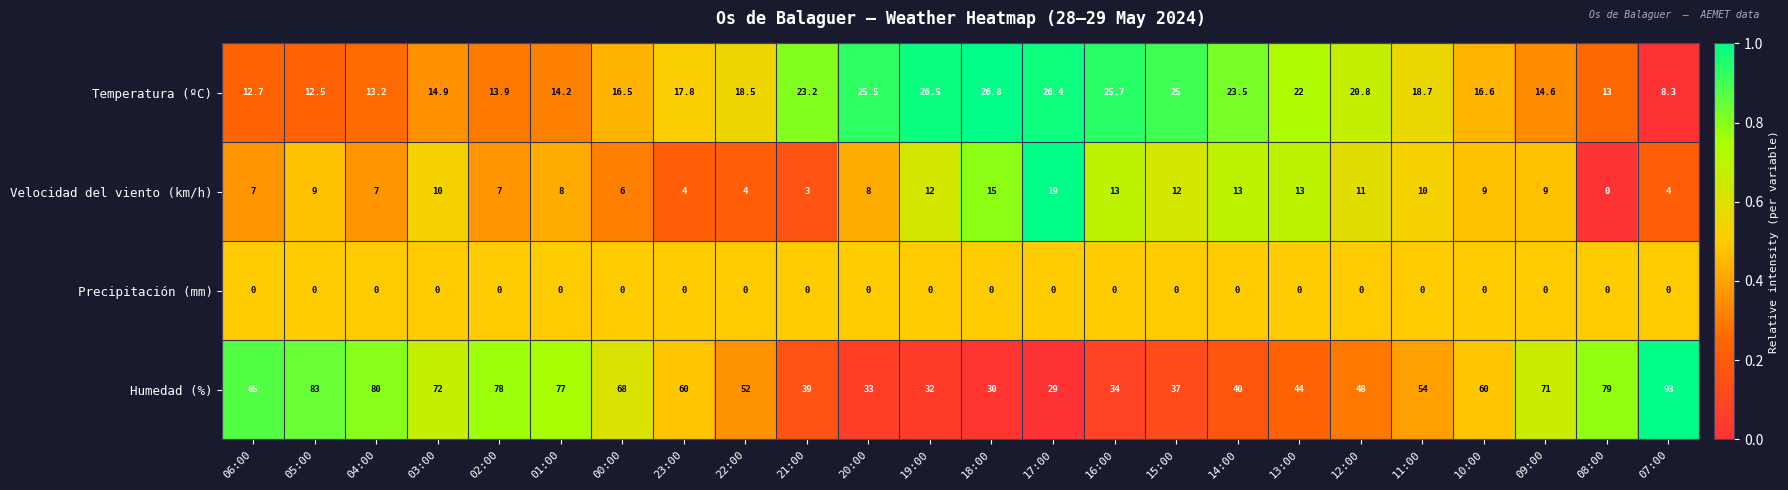

At 23:00, list the series in order from largest to smallest.

Humedad (%), Temperatura (ºC), Velocidad del viento (km/h), Precipitación (mm)